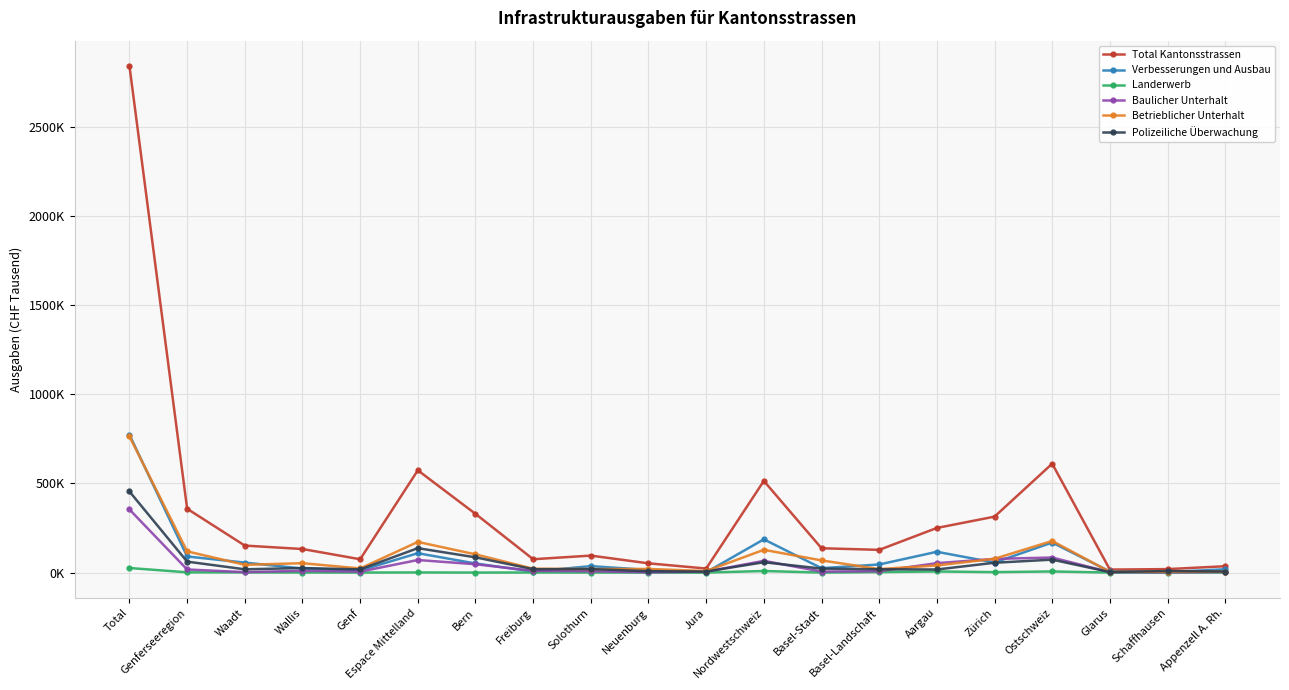

Does the chart have visible grid lines?

Yes